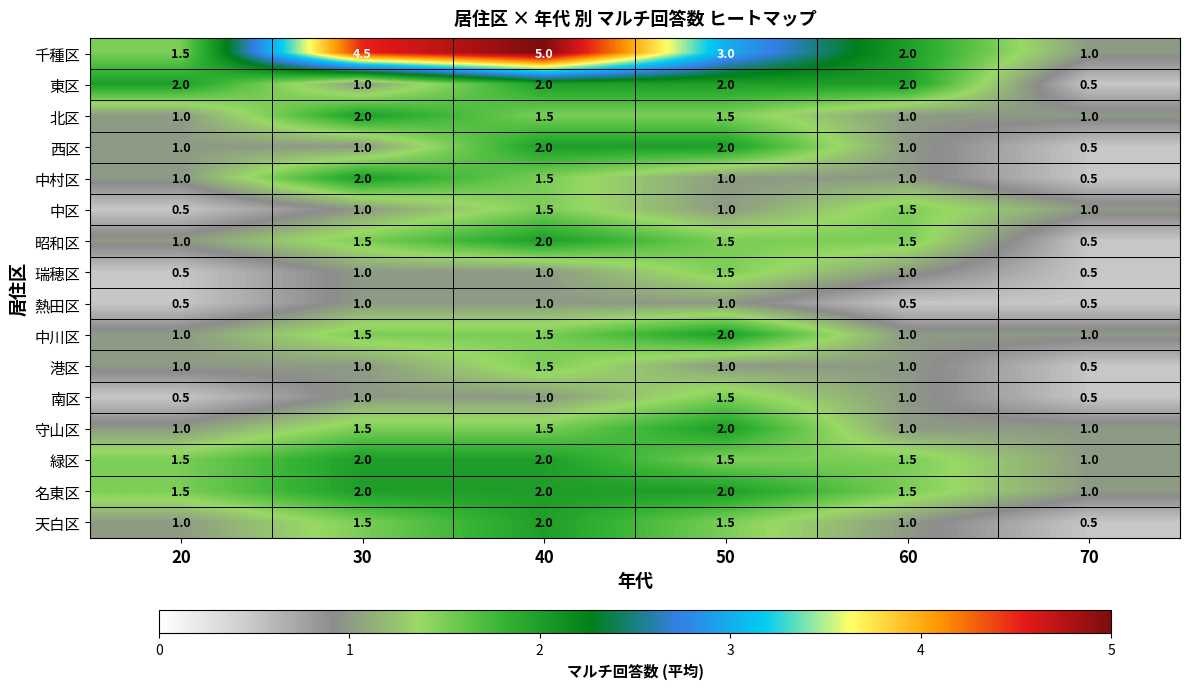

List the labels in order of 千種区 value, largest first.

40, 30, 50, 60, 20, 70